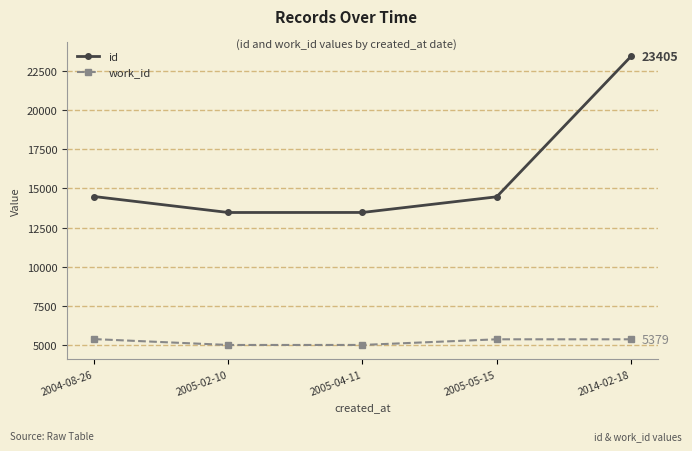

What is the minimum value shown in the chart?

5018